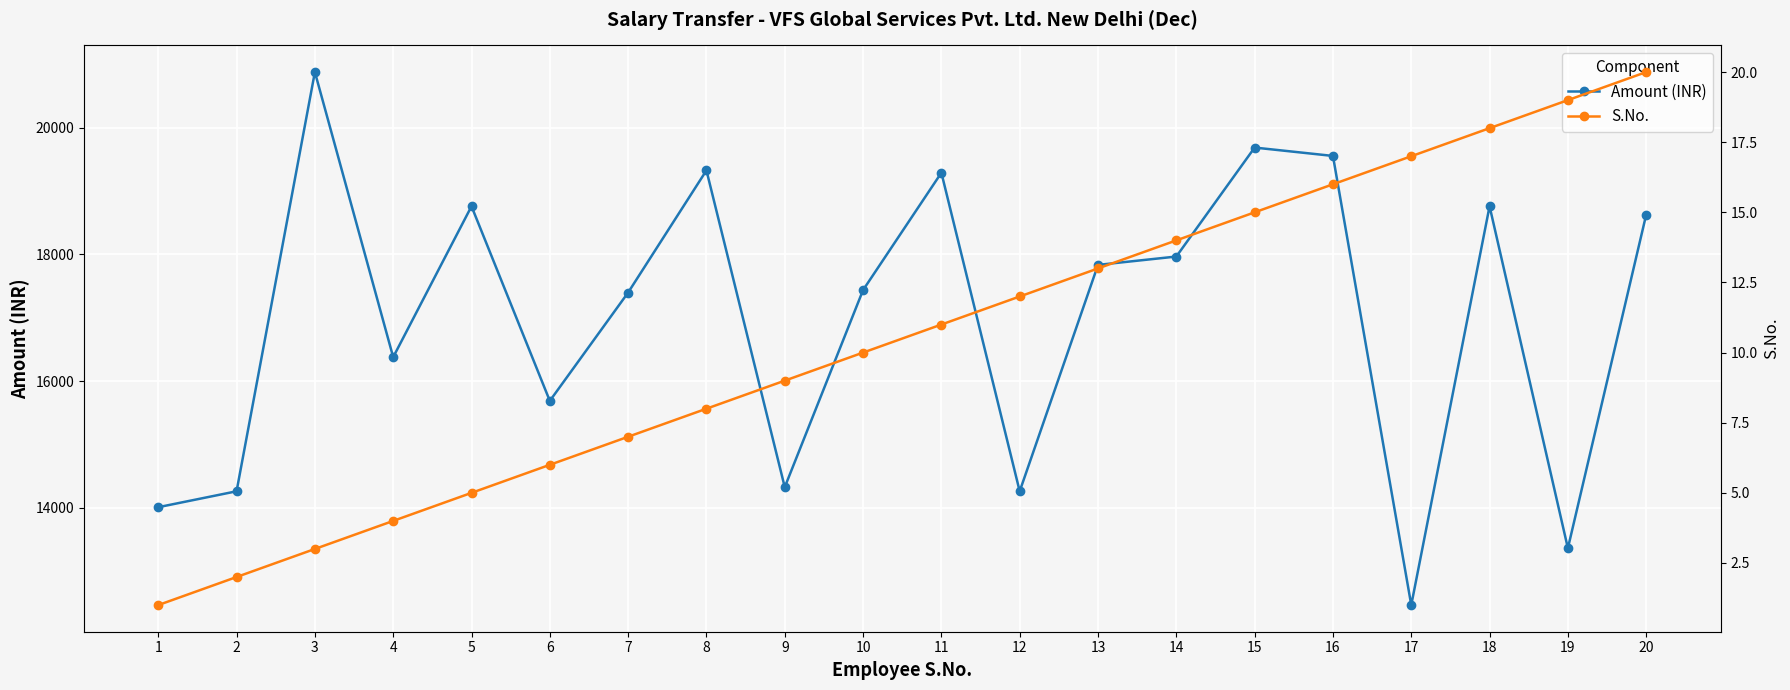

Rank the series by their average value, from lowest to highest.

S.No., Amount (INR)